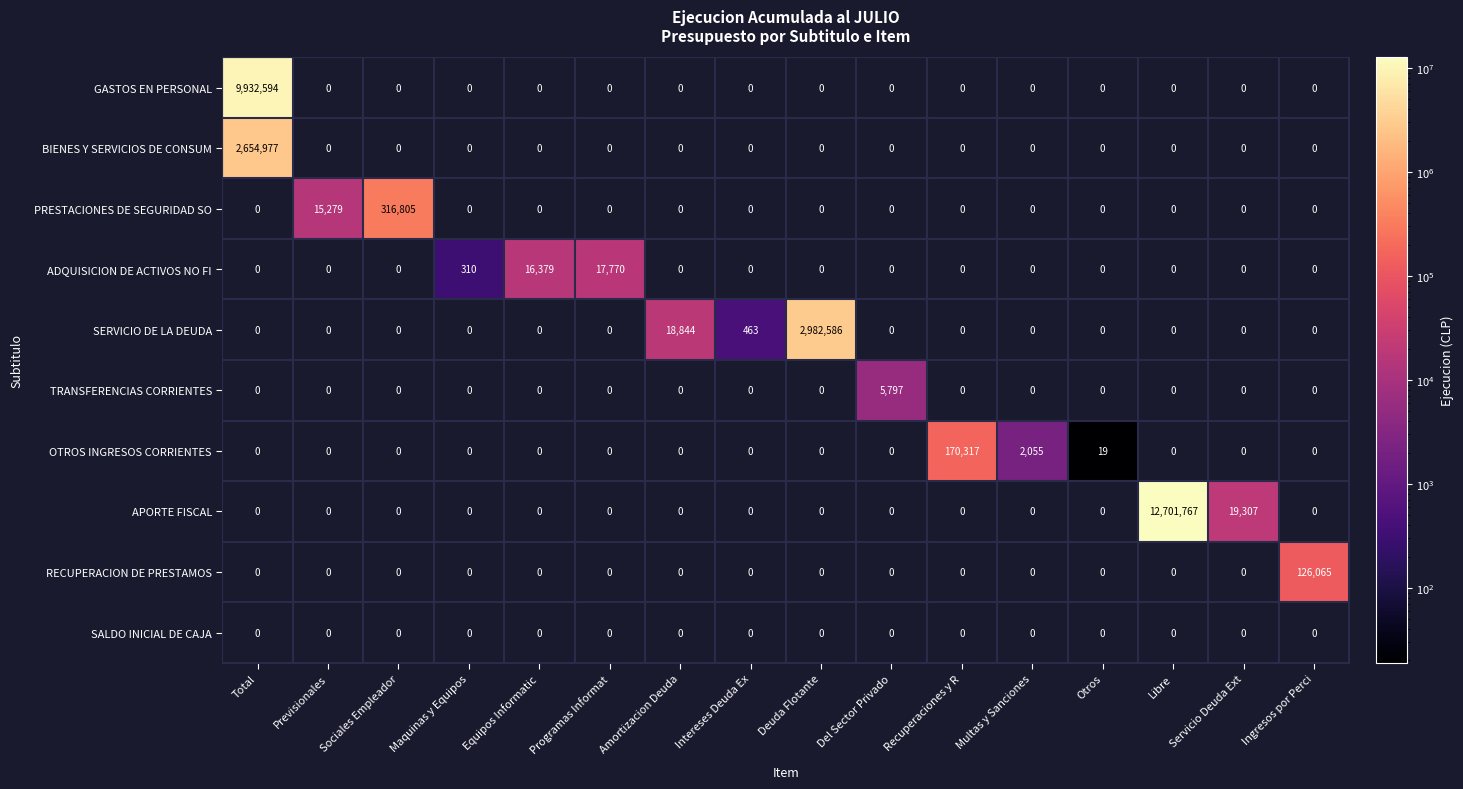

Which series has the largest total across all categories?

APORTE FISCAL